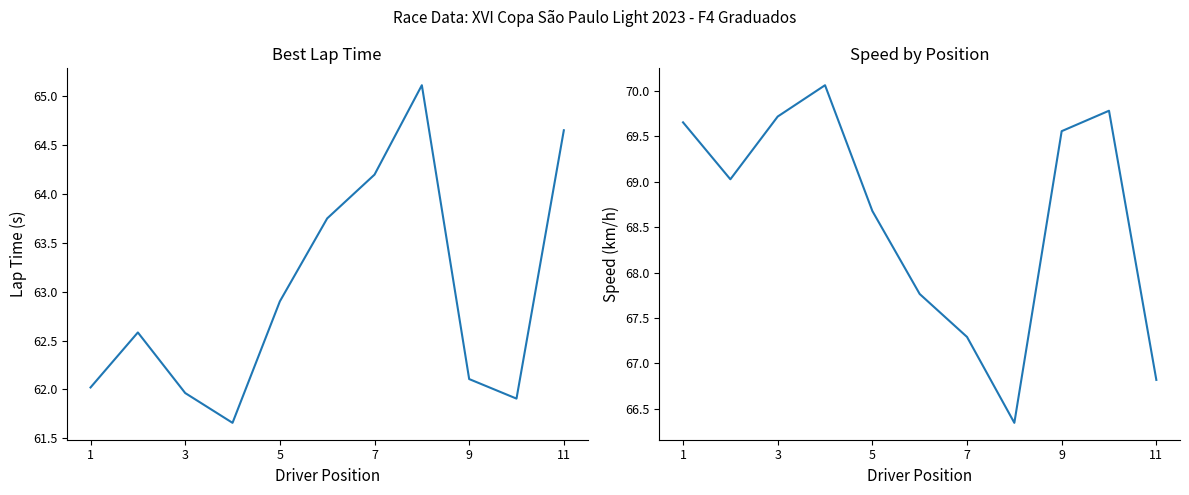

How many values in the Best Lap time series exceed 62?

8